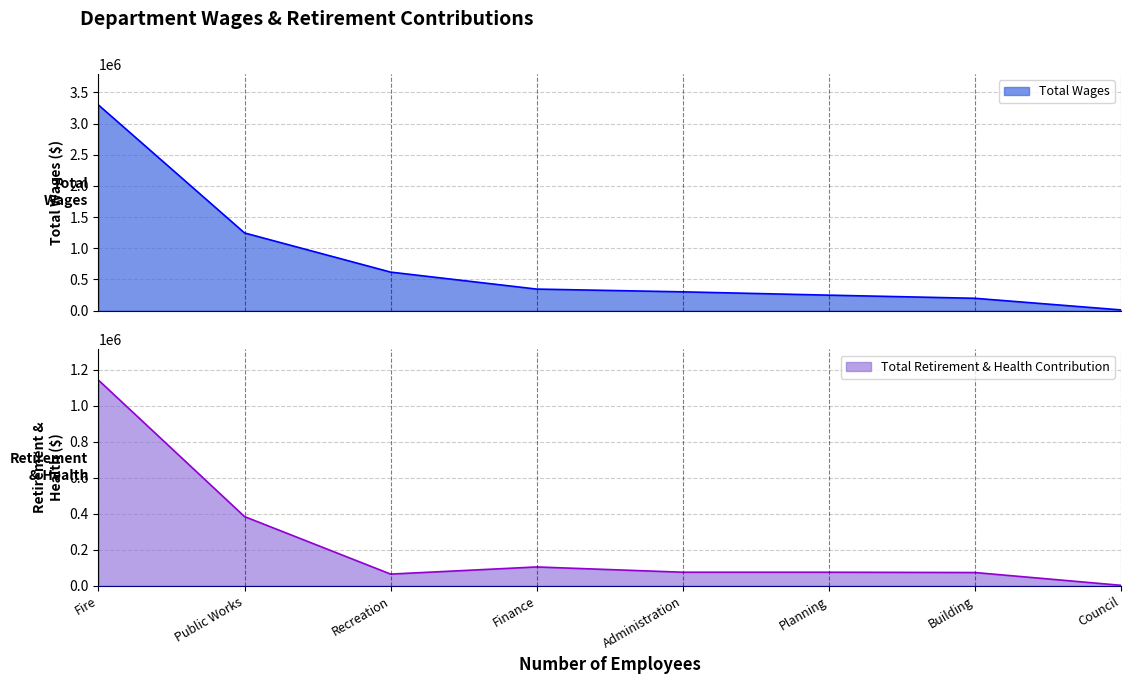

At which category is the sum across all series the highest?

Fire